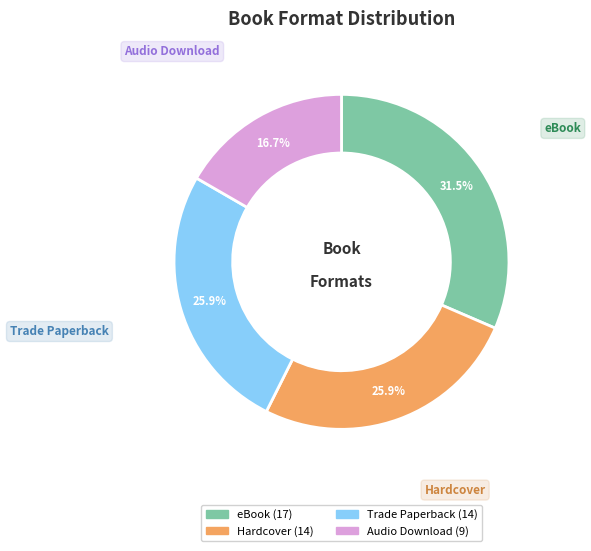

How many slices are in this pie chart?

4